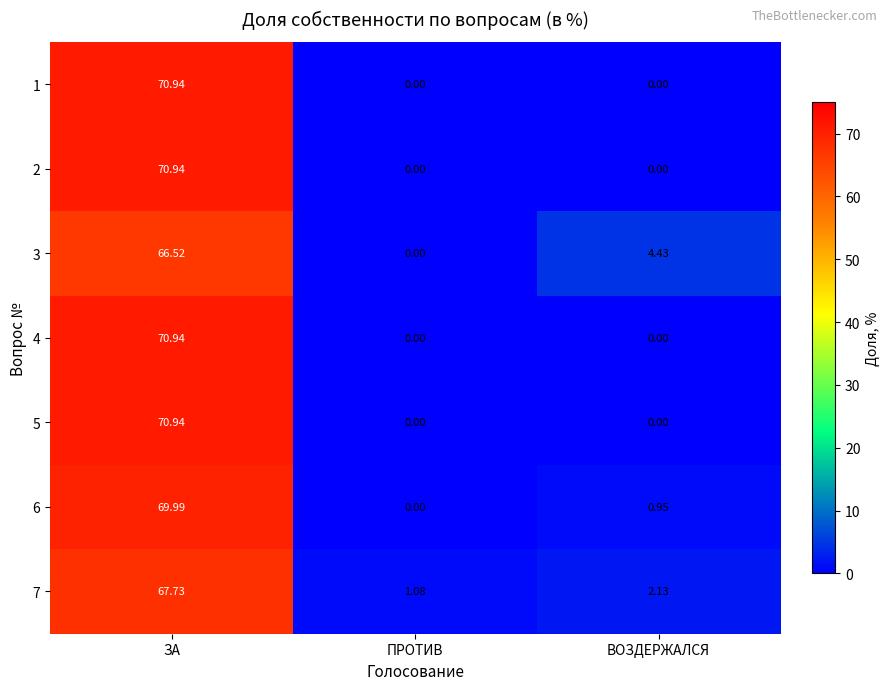

Which label corresponds to the largest value in the chart?

ЗА